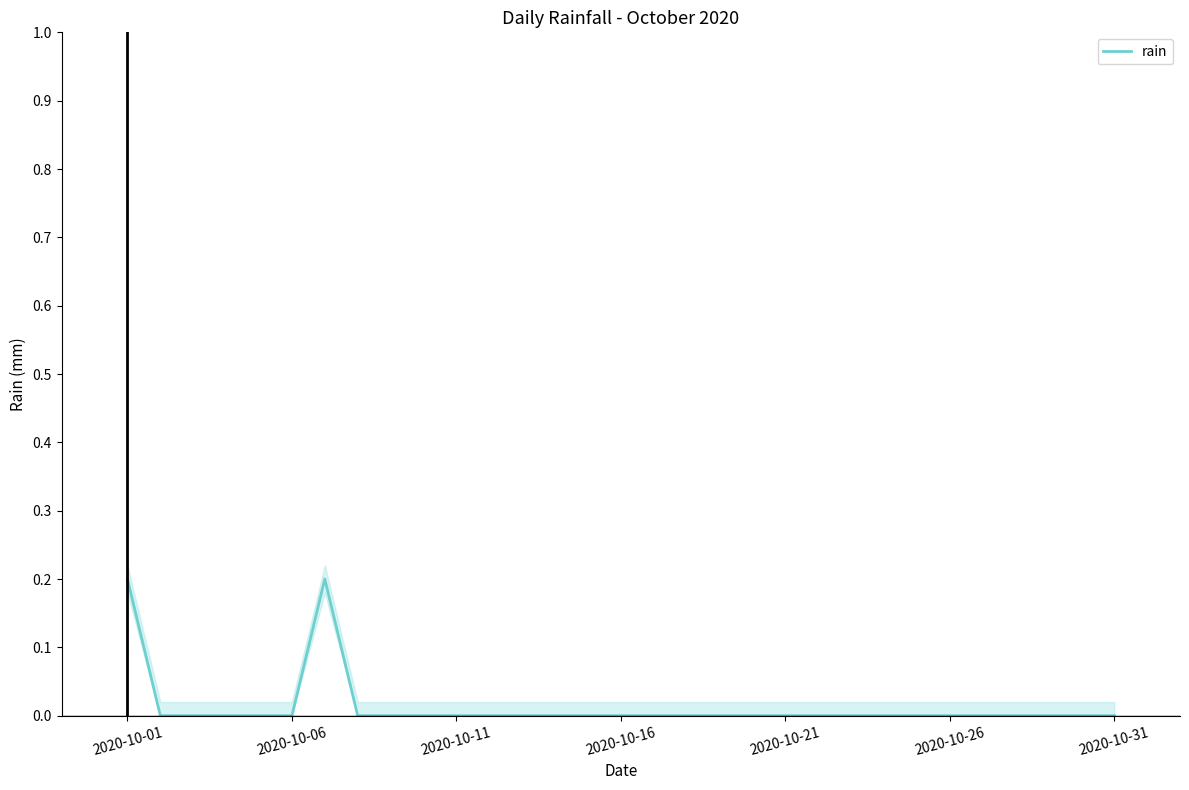

Reading left to right, list all the values displayed in this chart.

0.2	0.0	0.0	0.0	0.0	0.0	0.2	0.0	0.0	0.0	0.0	0.0	0.0	0.0	0.0	0.0	0.0	0.0	0.0	0.0	0.0	0.0	0.0	0.0	0.0	0.0	0.0	0.0	0.0	0.0	0.0